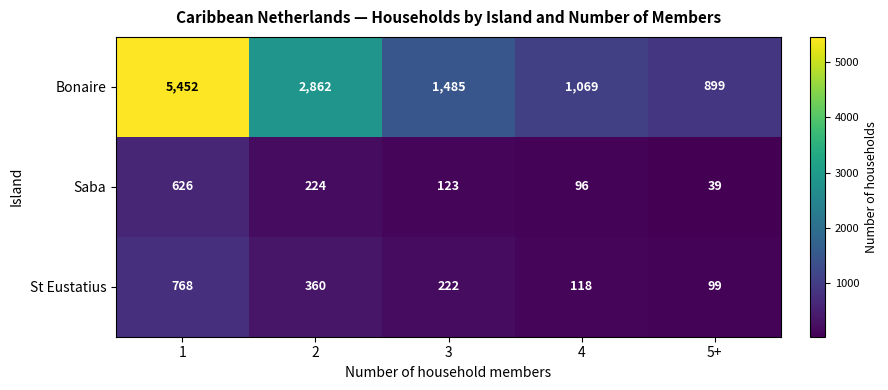

What is the smallest value displayed?

39